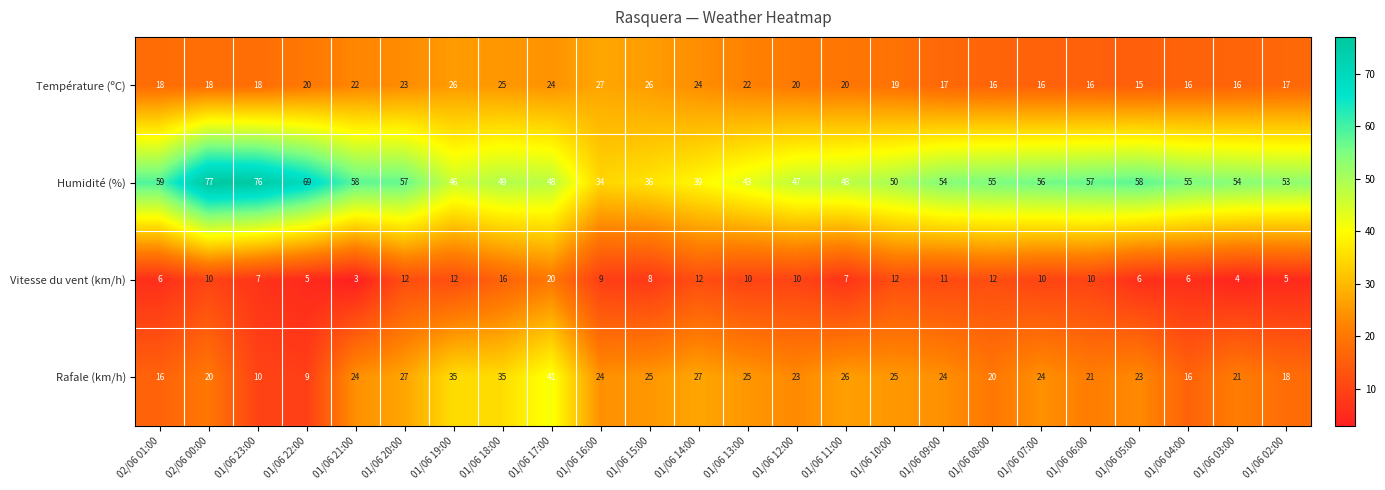

List the series in order of their peak value, lowest first.

Vitesse du vent (km/h), Température (ºC), Rafale (km/h), Humidité (%)